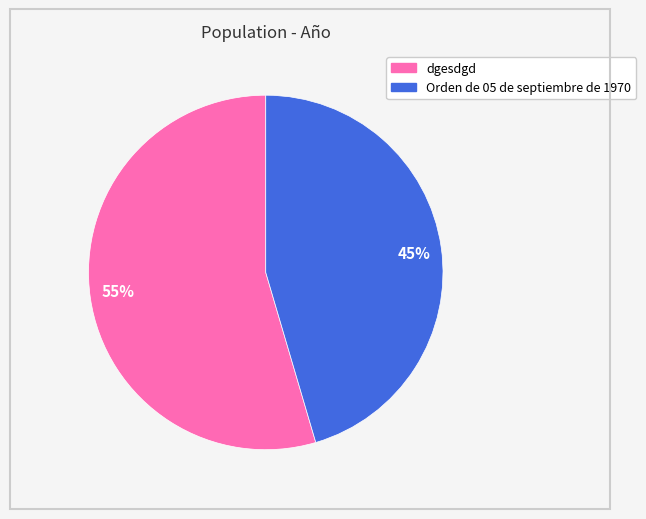

Rank the categories by value from highest to lowest.

55%, 45%